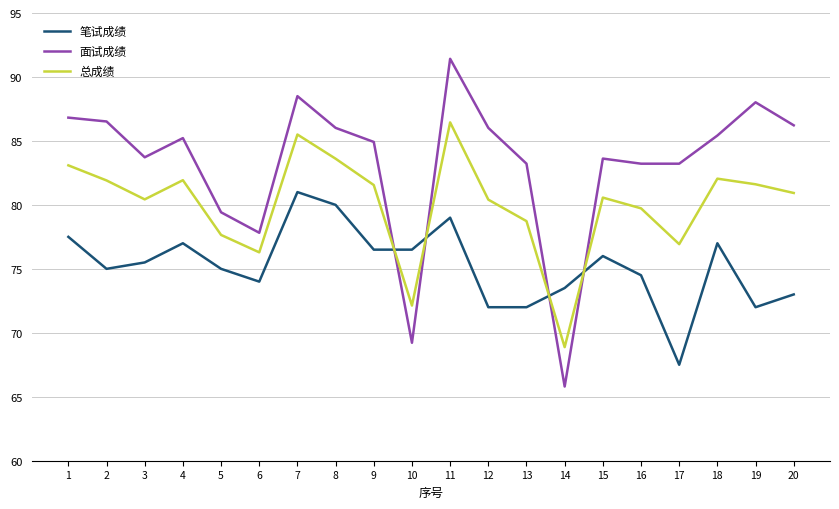

Between which two adjacent categories do 面试成绩 and 笔试成绩 first intersect?

9 and 10